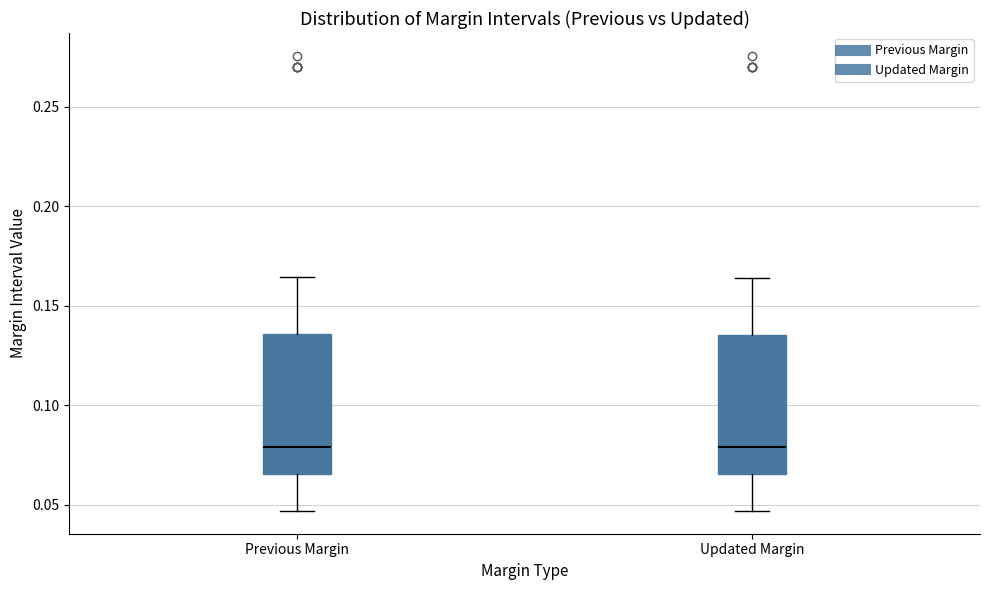

Reading left to right, read every box against the y-axis: the position of its median line, the range the box covers, and the ends of its whiskers. The values are not printed on the chart, so give them approximately, as read against the axis.

Previous Margin: median 0.080, box 0.065 to 0.135, whiskers 0.045 to 0.165
Updated Margin: median 0.080, box 0.065 to 0.135, whiskers 0.045 to 0.165